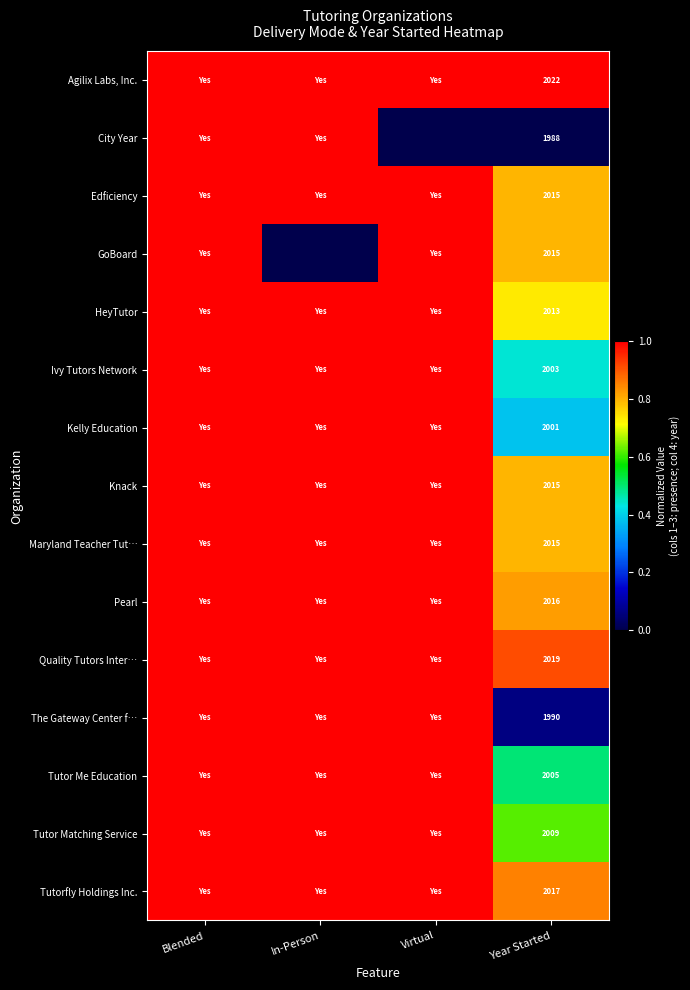

The value of Tutor Me Education at Year Started is 3571. True or false?

False